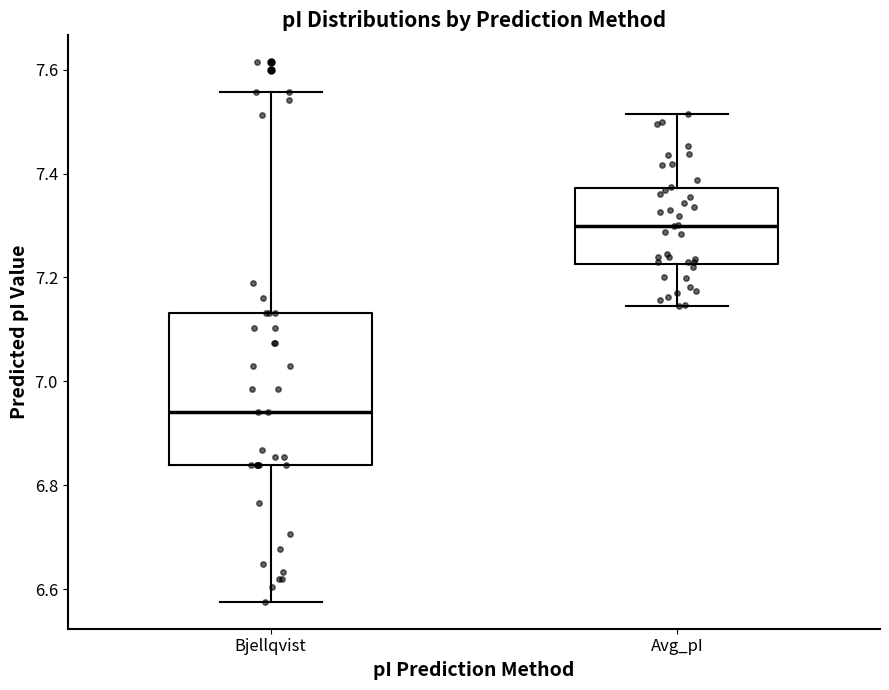

Which box is the tallest, from its lower edge to its upper edge?

Bjellqvist